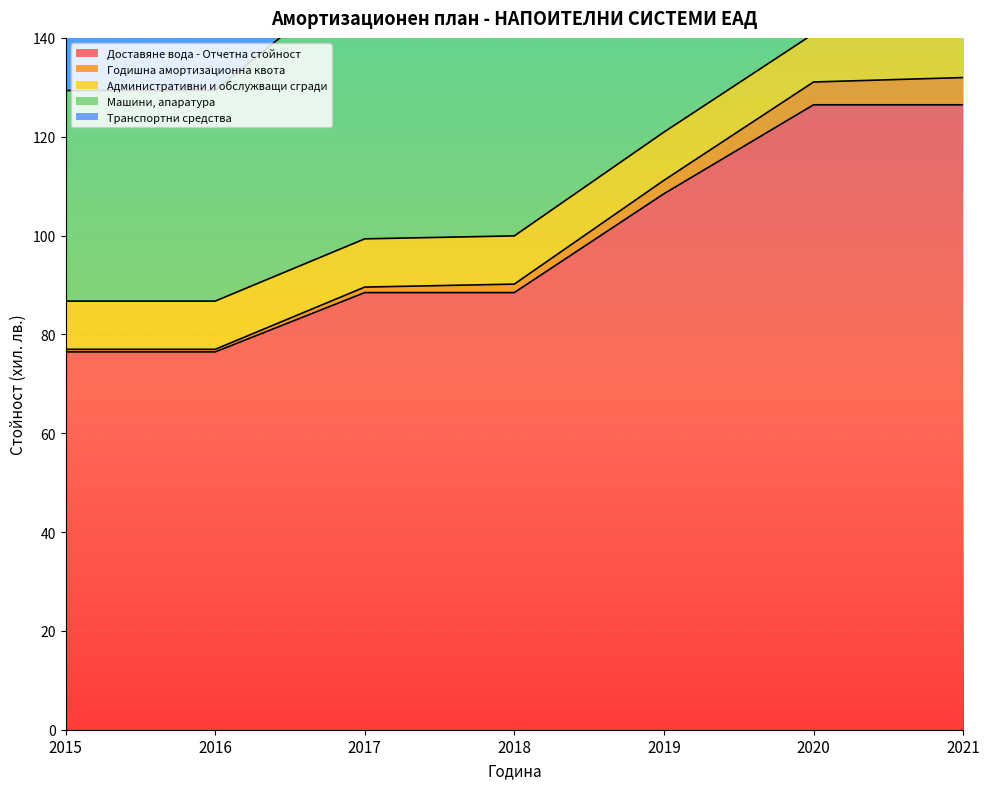

Which category has the lowest value across all series?

2015